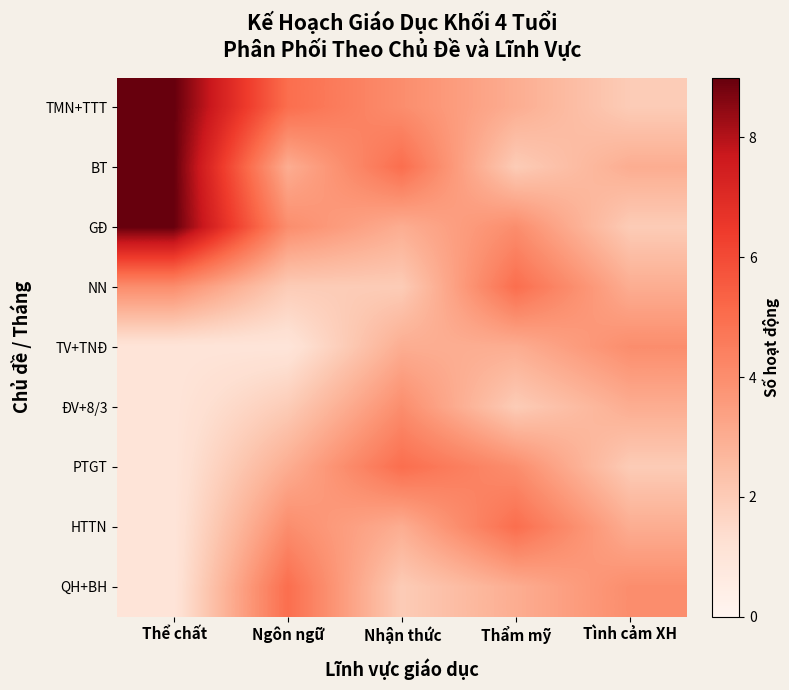

Which series has the largest range (max minus min)?

TMN+TTT